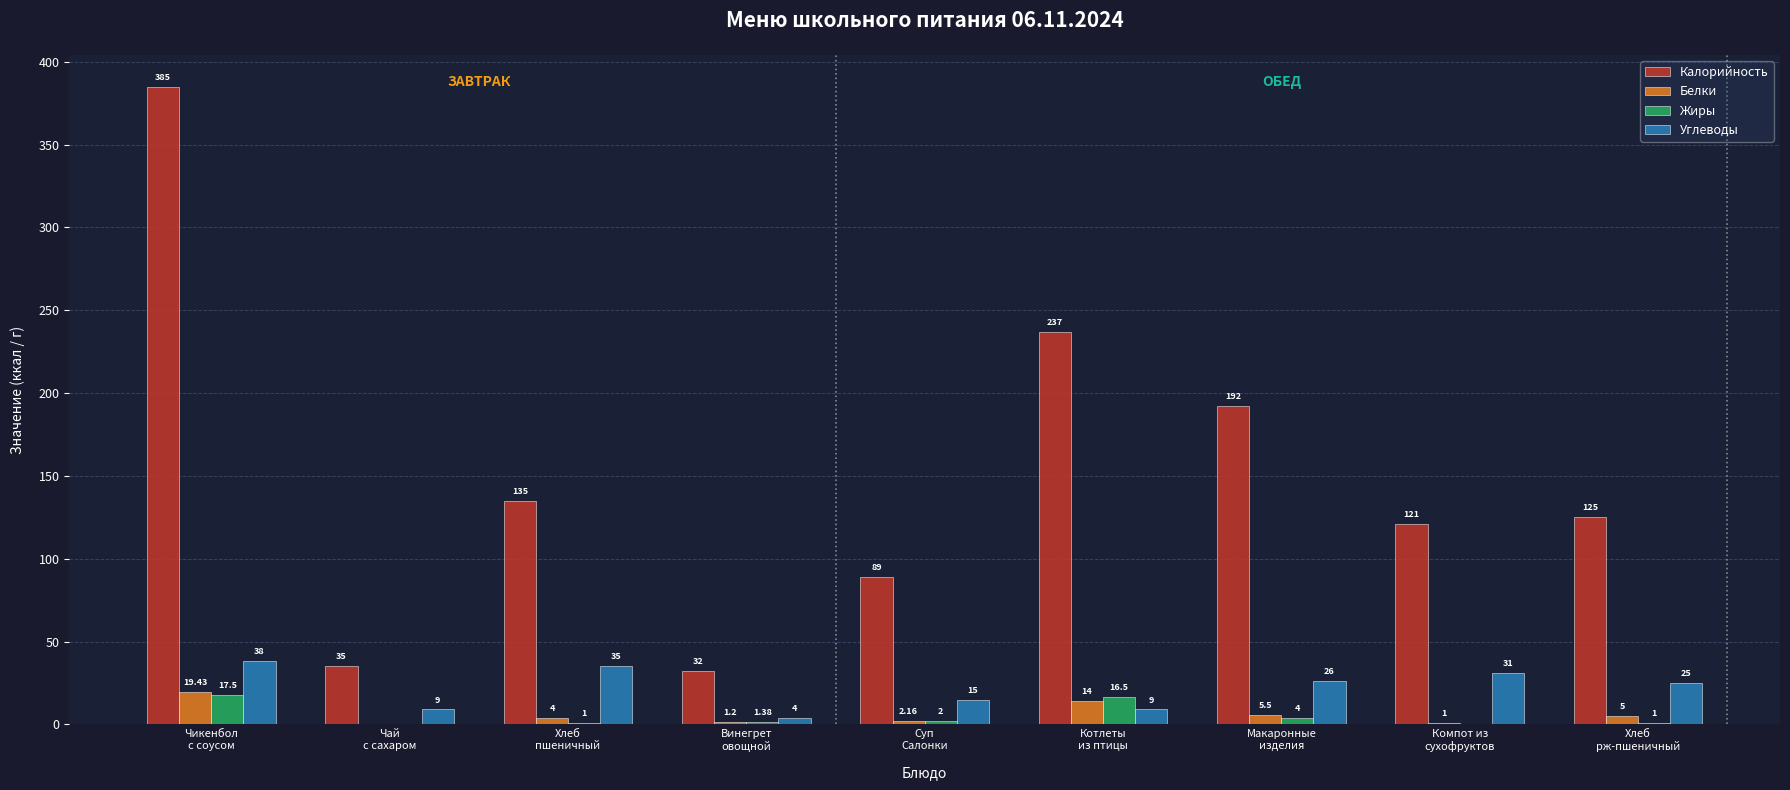

At which label is Белки closest to 9?

Макаронные
изделия